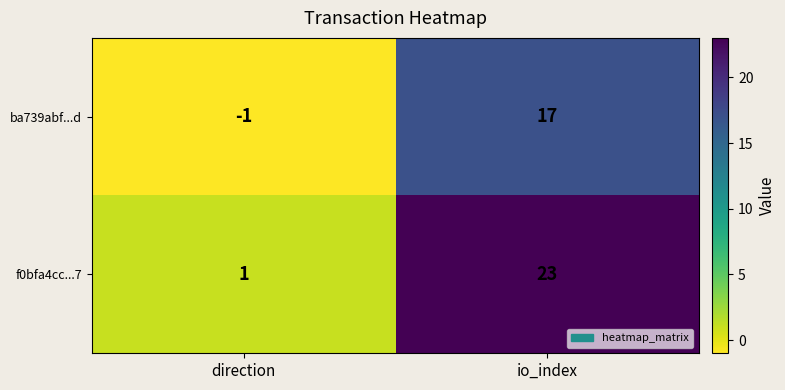

What is the average value of the f0bfa4cc...7 series?

12